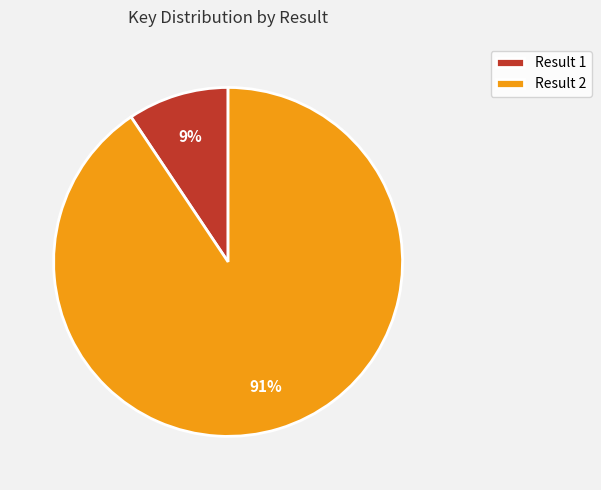

What is the smallest slice in the pie chart?

Result 1